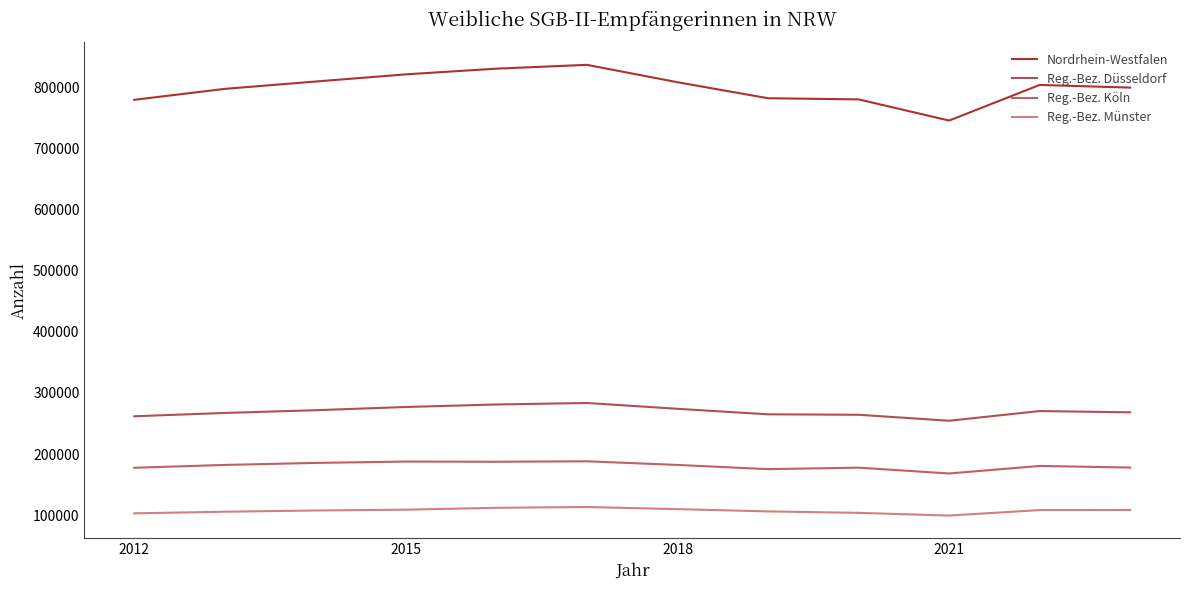

What is the maximum value shown in the chart?

836527